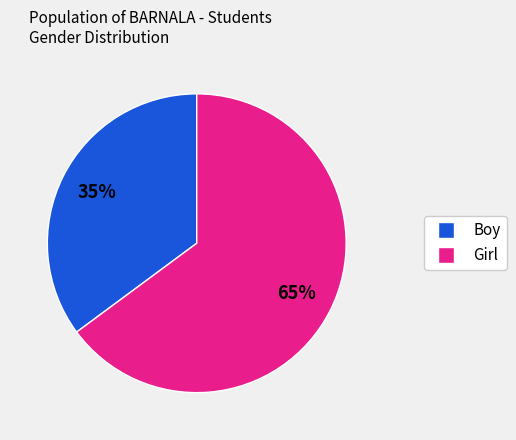

Count the number of slices in the pie.

2